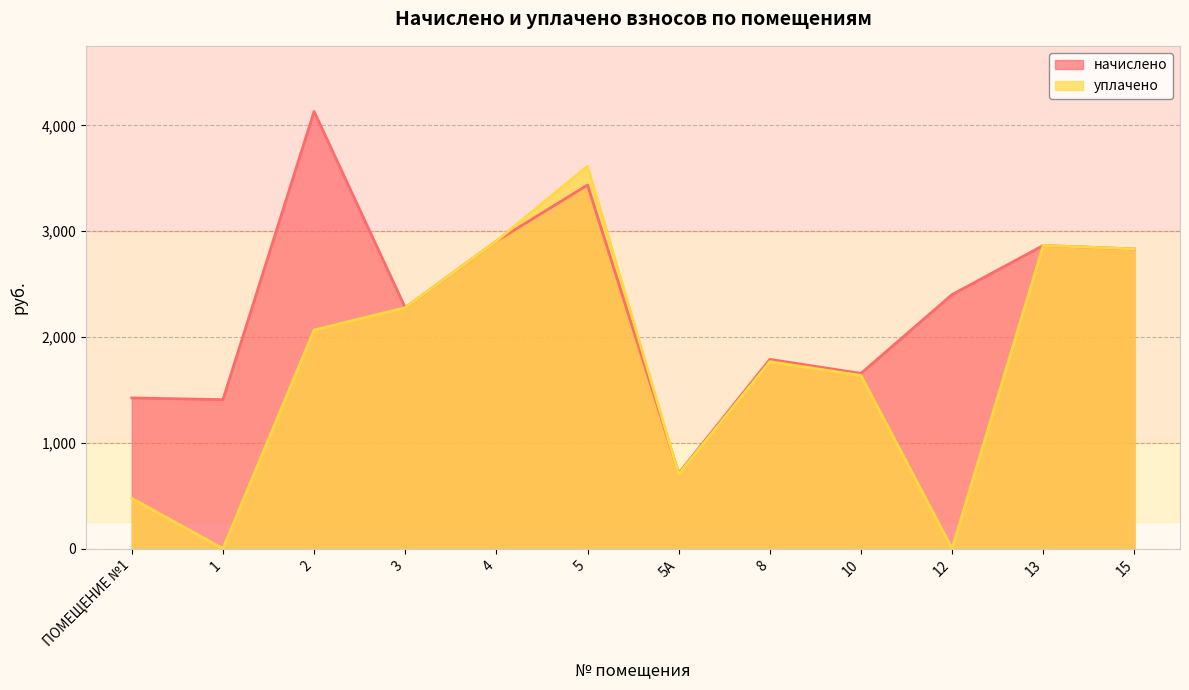

At 4, list the series in order from largest to smallest.

начислено, уплачено